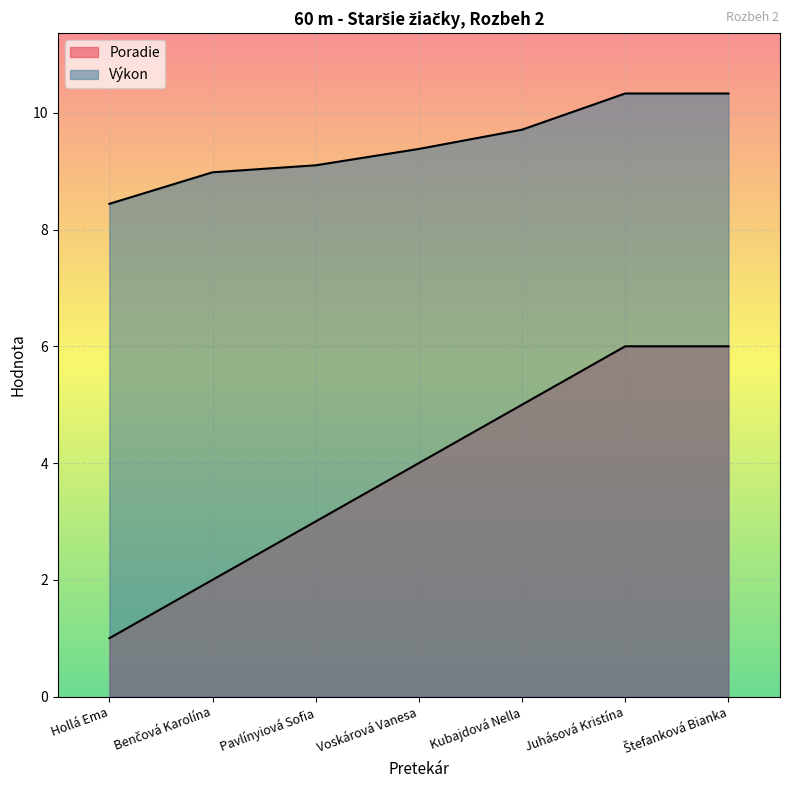

At which label is Poradie closest to 3?

Pavlínyiová Sofia